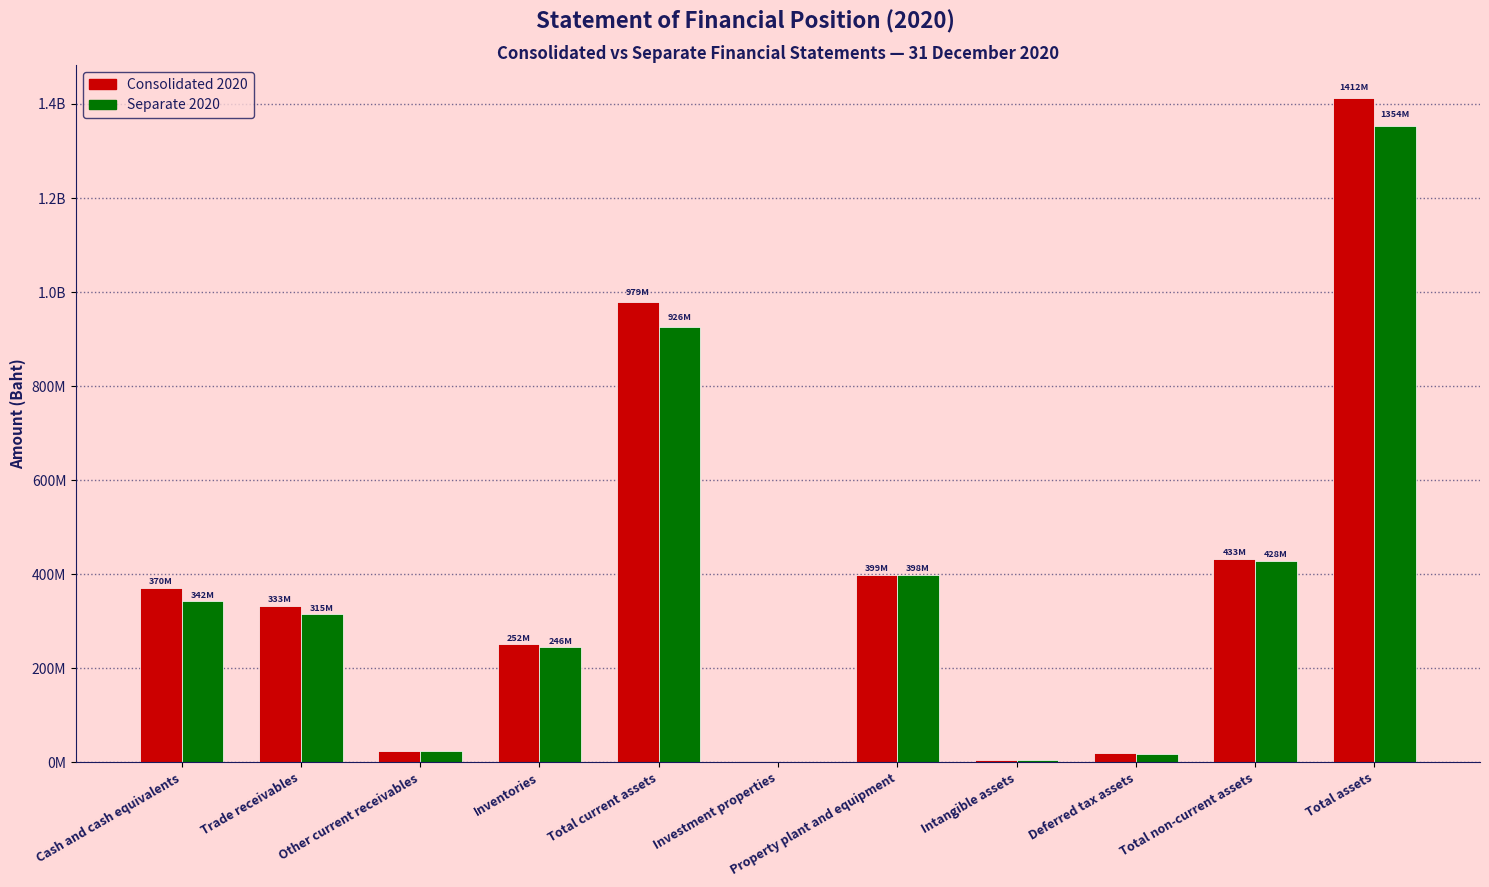

What are all the series names shown in the legend?

Consolidated 2020, Separate 2020